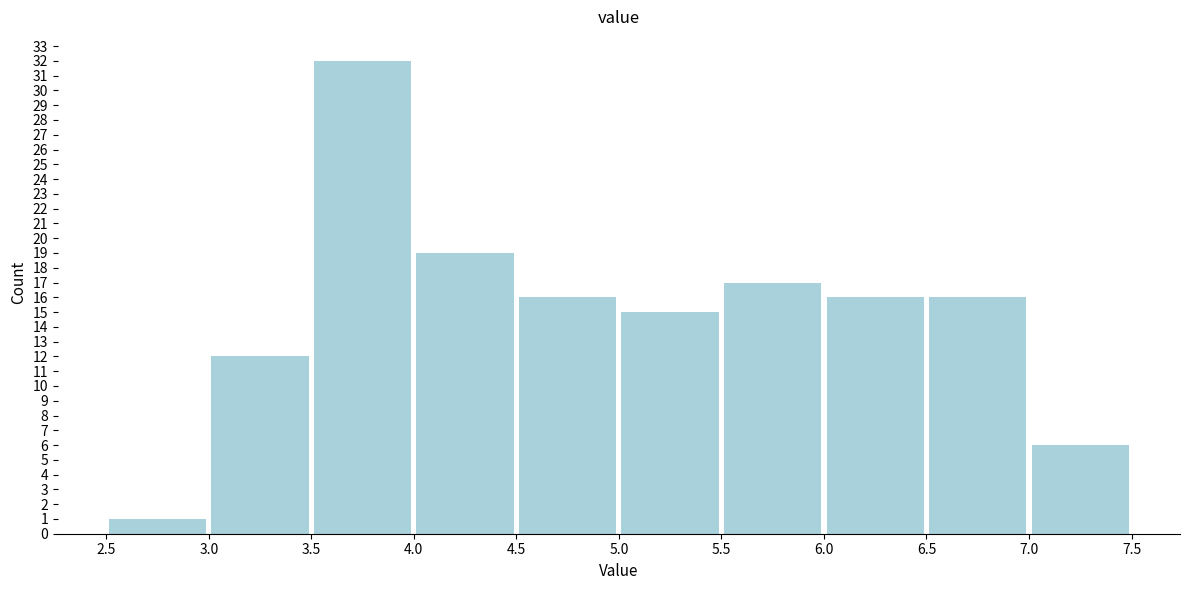

Reading left to right, transcribe this chart: for each bar, give the range it covers on the x-axis and its height. The values are not printed on the chart, so give them approximately, as read against the axis.

2.5 to 3.0: 1
3.0 to 3.5: 12
3.5 to 4.0: 32
4.0 to 4.5: 19
4.5 to 5.0: 16
5.0 to 5.5: 15
5.5 to 6.0: 17
6.0 to 6.5: 16
6.5 to 7.0: 16
7.0 to 7.5: 6